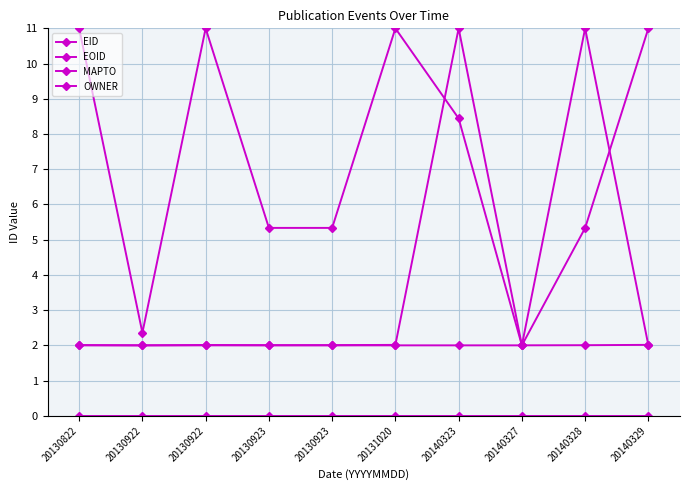

List the labels in order of EOID value, largest first.

20130922, 20130822, 20131020, 20140329, 20140323, 20130923, 20130923, 20140328, 20130922, 20140327